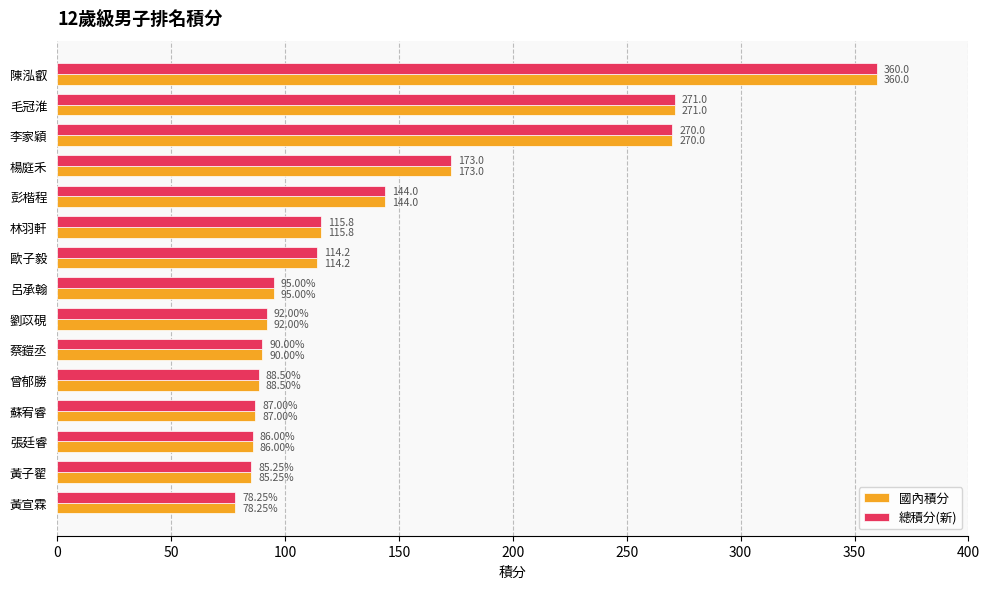

What is the maximum value for 總積分(新)?

360.0